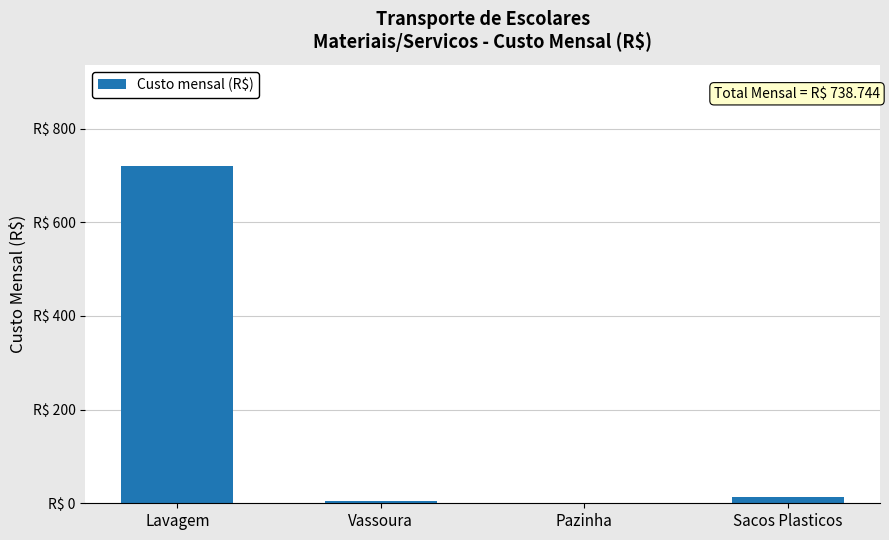

How many data points are above 14?

1